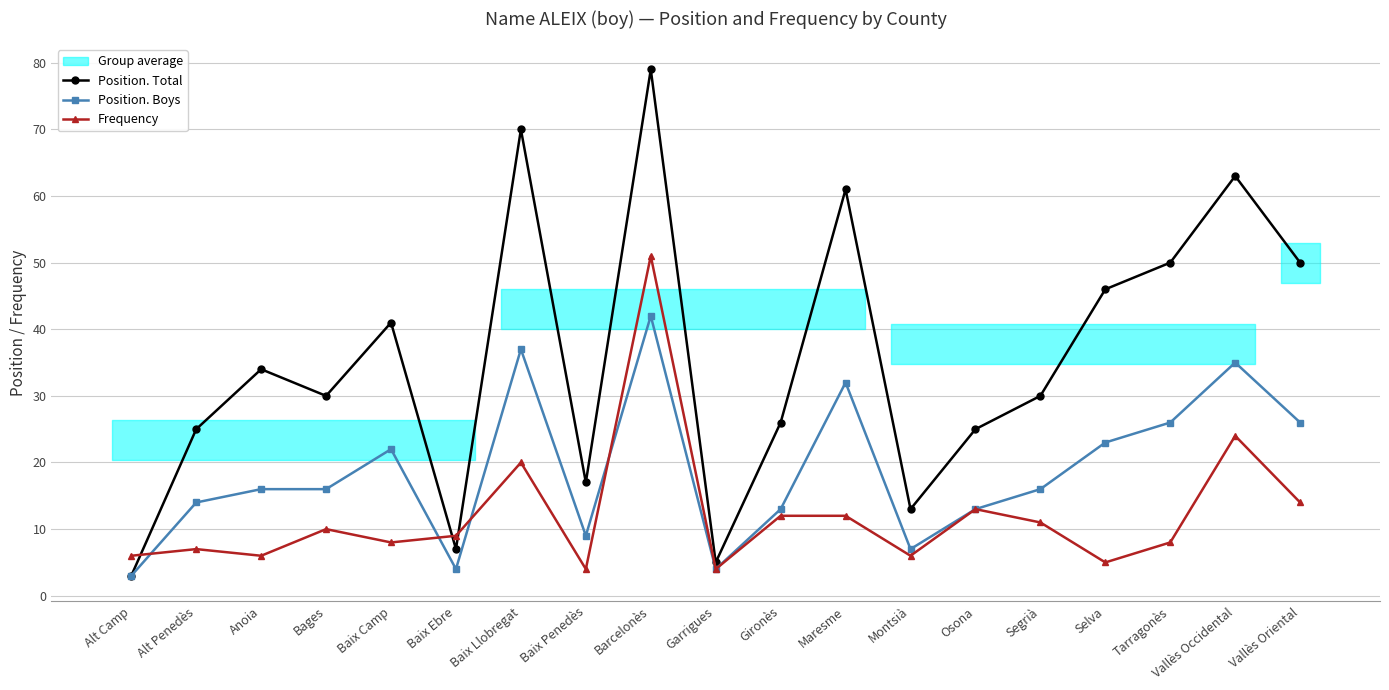

Which has a higher value, Baix Camp or Garrigues?

Baix Camp